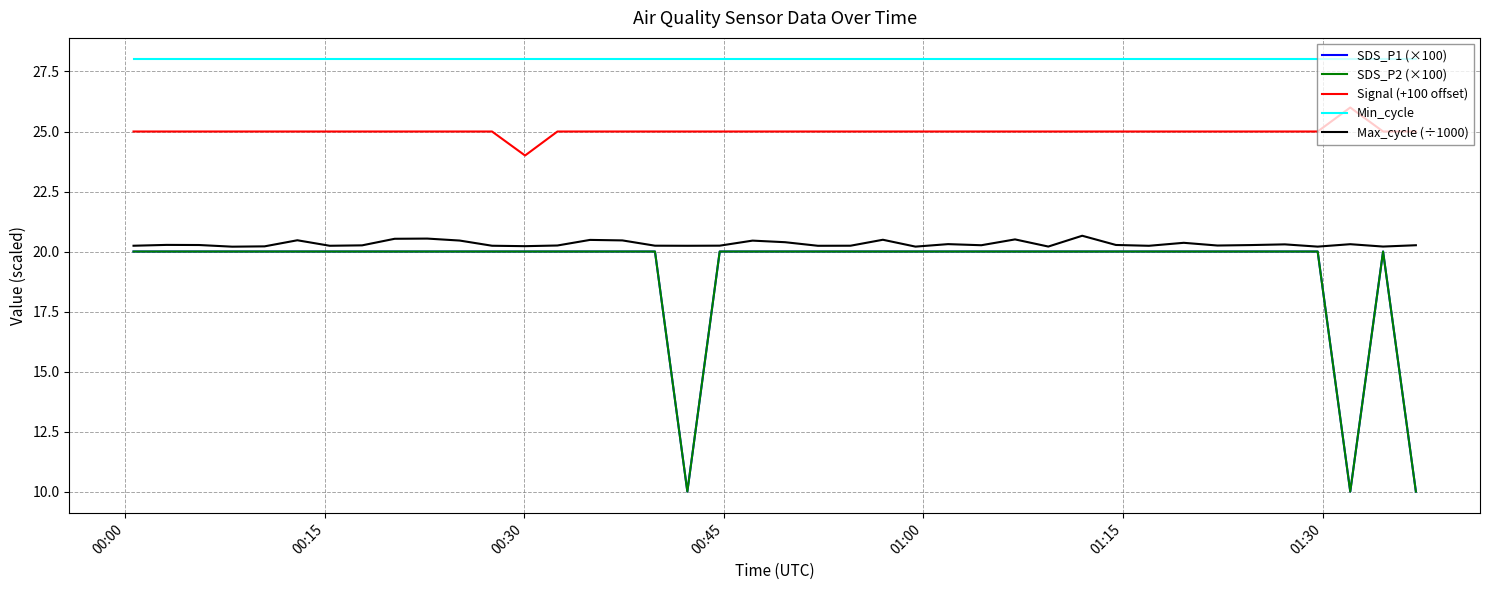

Reading left to right, list all the values displayed in this chart.

SDS_P1 (×100): 20.0	20.0	20.0	20.0	20.0	20.0	20.0	20.0	20.0	20.0	20.0	20.0	20.0	20.0	20.0	20.0	20.0	10.0	20.0	20.0	20.0	20.0	20.0	20.0	20.0	20.0	20.0	20.0	20.0	20.0	20.0	20.0	20.0	20.0	20.0	20.0	20.0	10.0	20.0	10.0
SDS_P2 (×100): 20.0	20.0	20.0	20.0	20.0	20.0	20.0	20.0	20.0	20.0	20.0	20.0	20.0	20.0	20.0	20.0	20.0	10.0	20.0	20.0	20.0	20.0	20.0	20.0	20.0	20.0	20.0	20.0	20.0	20.0	20.0	20.0	20.0	20.0	20.0	20.0	20.0	10.0	20.0	10.0
Signal (+100 offset): 25.0	25.0	25.0	25.0	25.0	25.0	25.0	25.0	25.0	25.0	25.0	25.0	24.0	25.0	25.0	25.0	25.0	25.0	25.0	25.0	25.0	25.0	25.0	25.0	25.0	25.0	25.0	25.0	25.0	25.0	25.0	25.0	25.0	25.0	25.0	25.0	25.0	26.0	25.0	25.0
Min_cycle: 28.0	28.0	28.0	28.0	28.0	28.0	28.0	28.0	28.0	28.0	28.0	28.0	28.0	28.0	28.0	28.0	28.0	28.0	28.0	28.0	28.0	28.0	28.0	28.0	28.0	28.0	28.0	28.0	28.0	28.0	28.0	28.0	28.0	28.0	28.0	28.0	28.0	28.0	28.0	28.0
Max_cycle (÷1000): 20.2	20.3	20.3	20.2	20.2	20.5	20.2	20.3	20.5	20.5	20.5	20.2	20.2	20.3	20.5	20.5	20.2	20.2	20.2	20.5	20.4	20.2	20.2	20.5	20.2	20.3	20.3	20.5	20.2	20.7	20.3	20.2	20.4	20.2	20.3	20.3	20.2	20.3	20.2	20.3